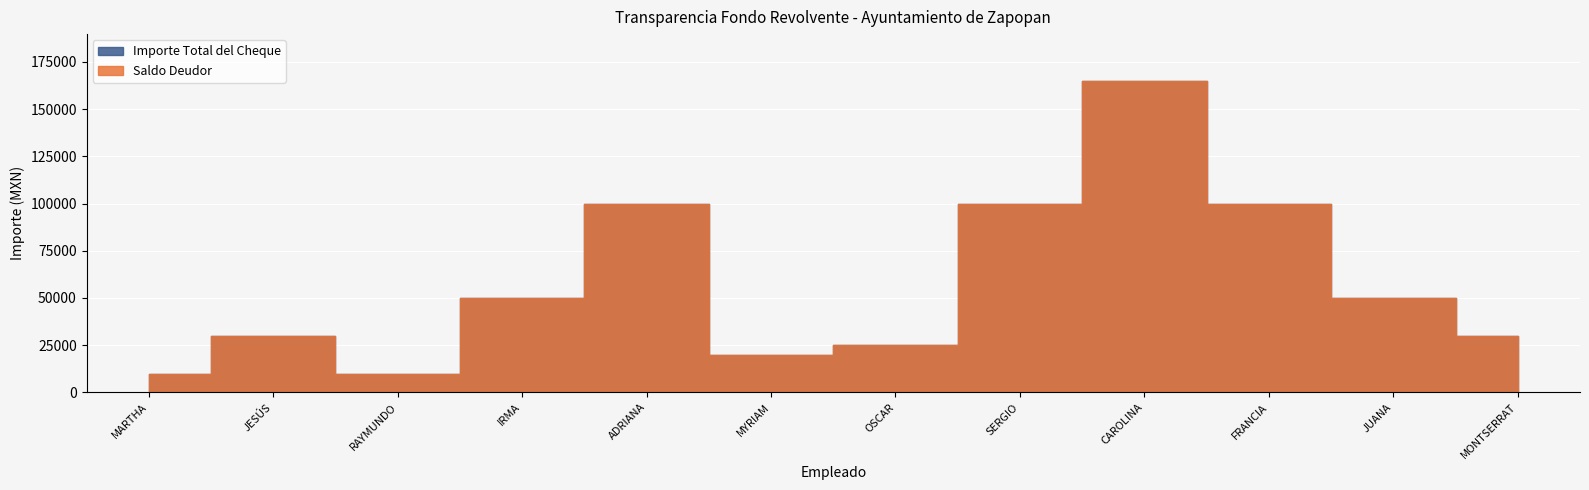

Read the Saldo Deudor value at MONTSERRAT GARZA MARTÍNEZ, to the nearest 100.

30000